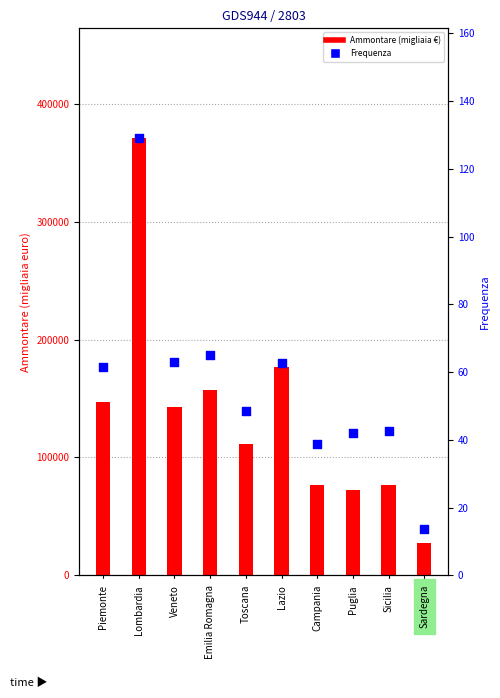

What is the total value across all series at Sardegna?

164440